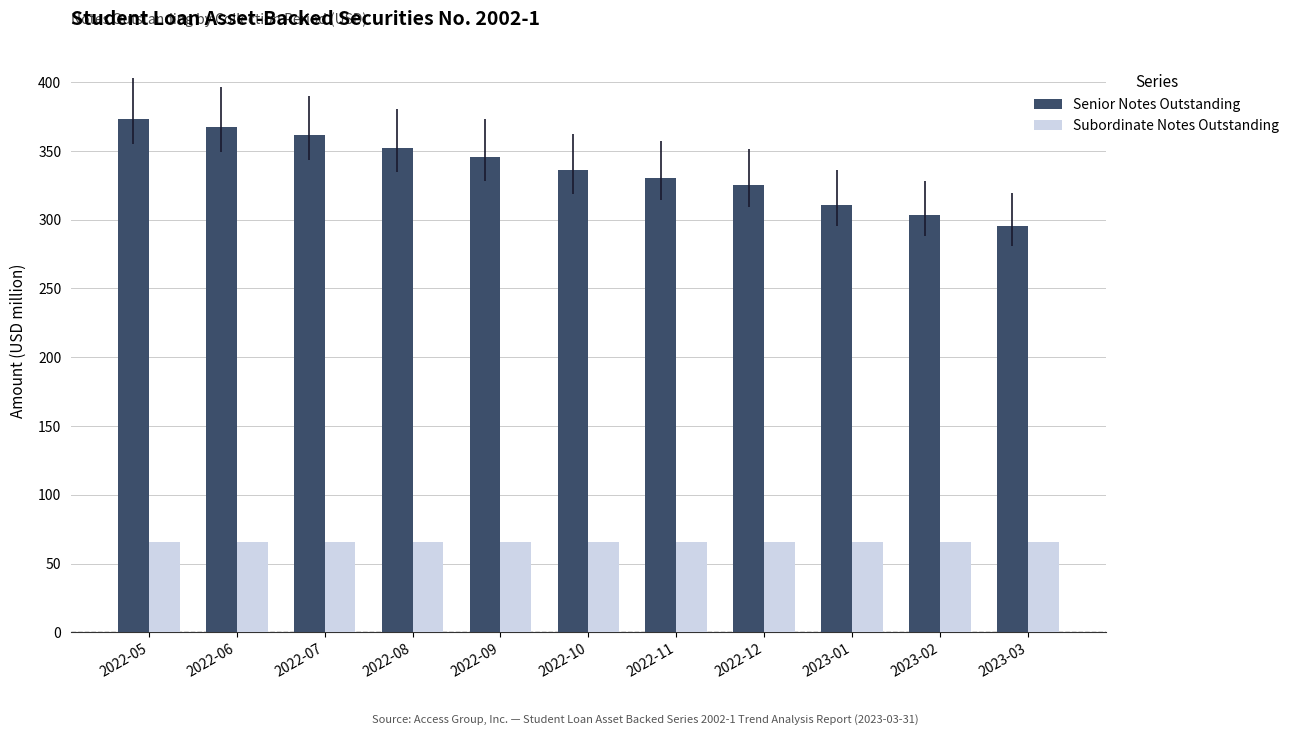

How many bars are there in total?

22